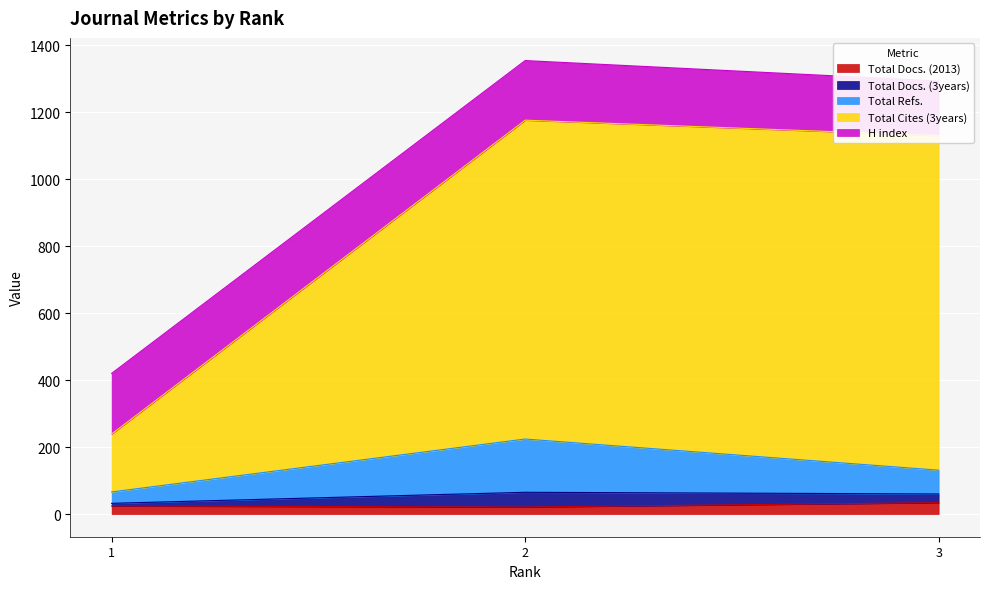

What is the difference between the maximum and second lowest values in the Total Docs. (2013) series?

10